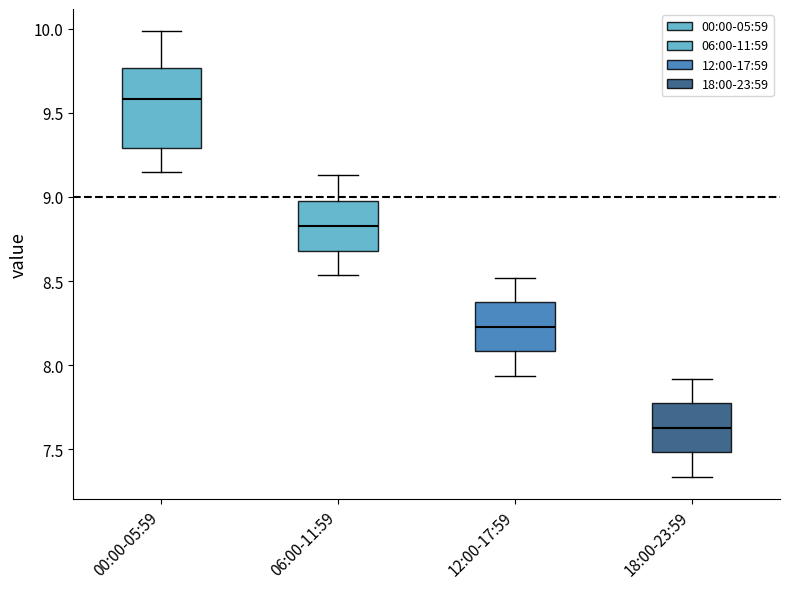

Where does the median line of the box for 06:00-11:59 sit on the y-axis? The values are not printed on the chart, so give them approximately, as read against the axis.

8.85